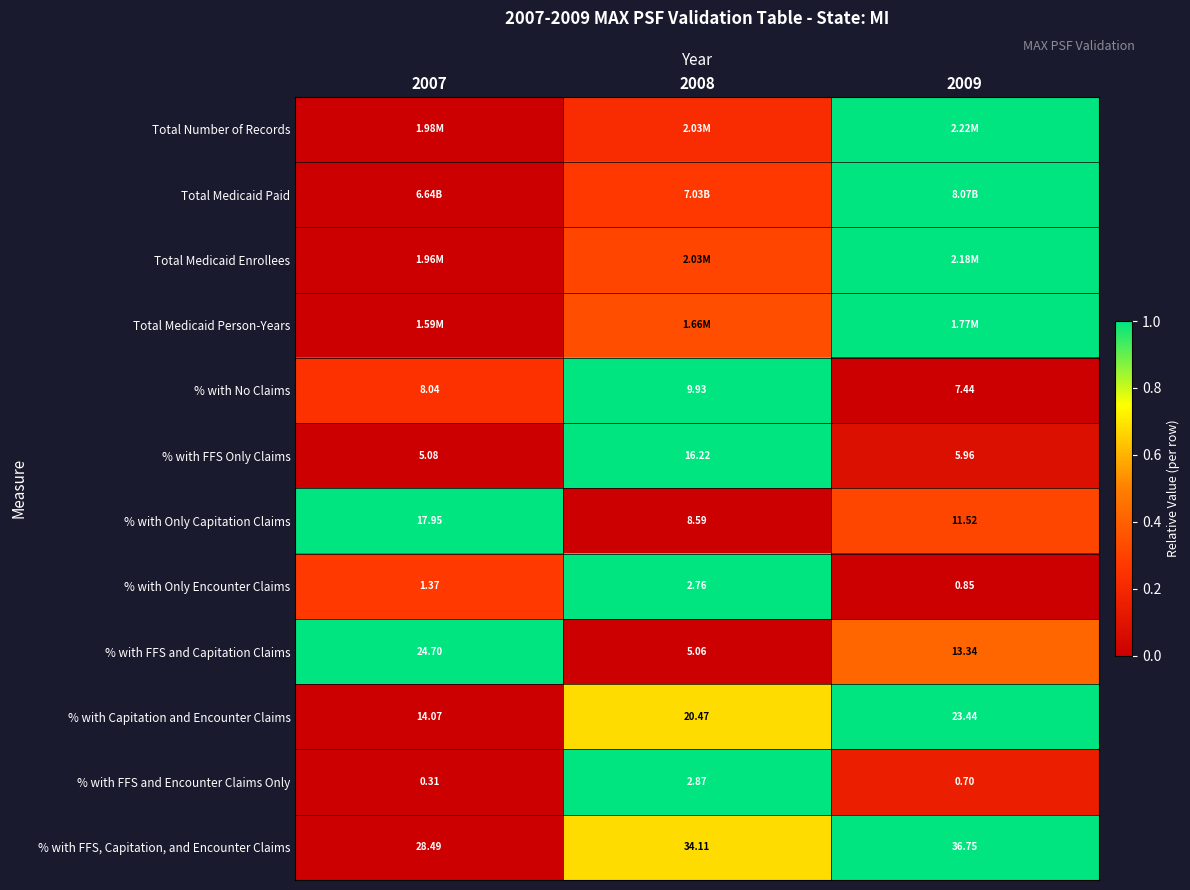

Is the value of % with Only Capitation Claims at 2008 greater than the value of % with FFS Only Claims at 2007?

Yes